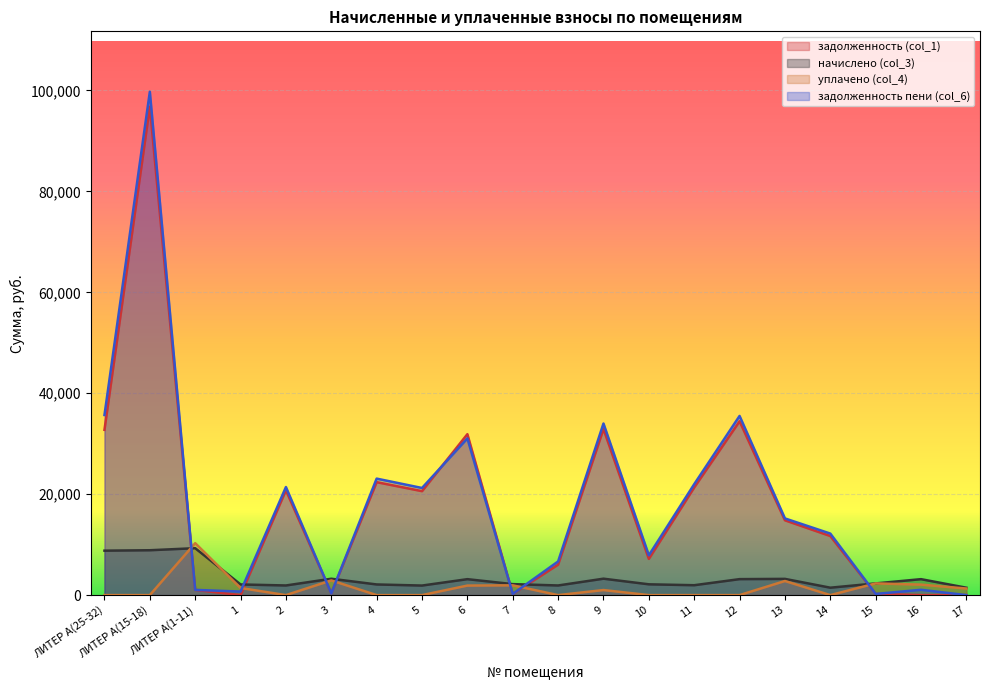

At how many categories does at least one series exceed 36499?

1